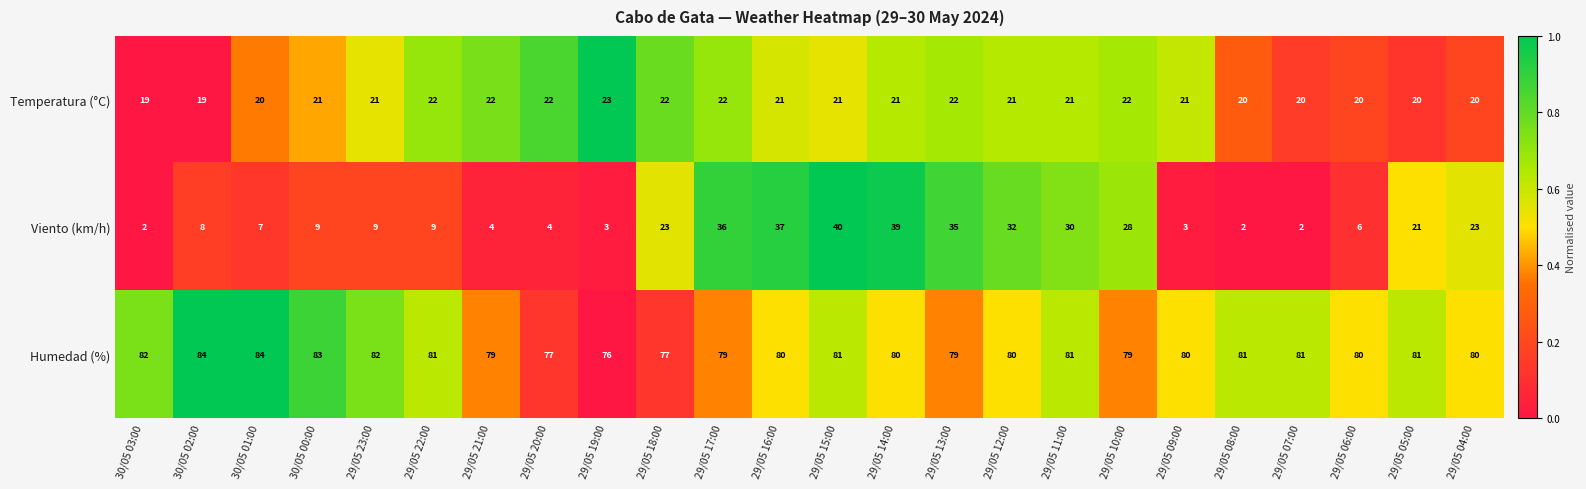

At which label is Viento (km/h) closest to 21?

29/05 05:00